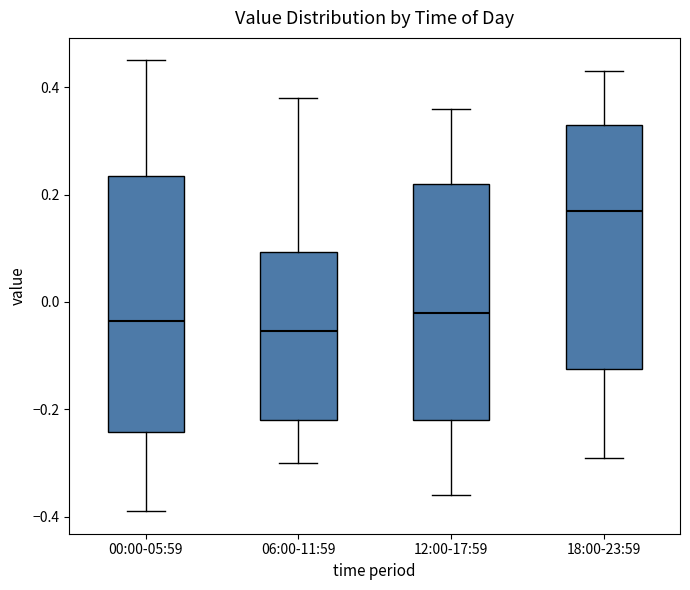

Reading left to right, read every box against the y-axis: the position of its median line, the range the box covers, and the ends of its whiskers. The values are not printed on the chart, so give them approximately, as read against the axis.

00:00-05:59: median -0.04, box -0.24 to 0.24, whiskers -0.38 to 0.46
06:00-11:59: median -0.06, box -0.22 to 0.10, whiskers -0.30 to 0.38
12:00-17:59: median -0.02, box -0.22 to 0.22, whiskers -0.36 to 0.36
18:00-23:59: median 0.18, box -0.12 to 0.34, whiskers -0.28 to 0.44